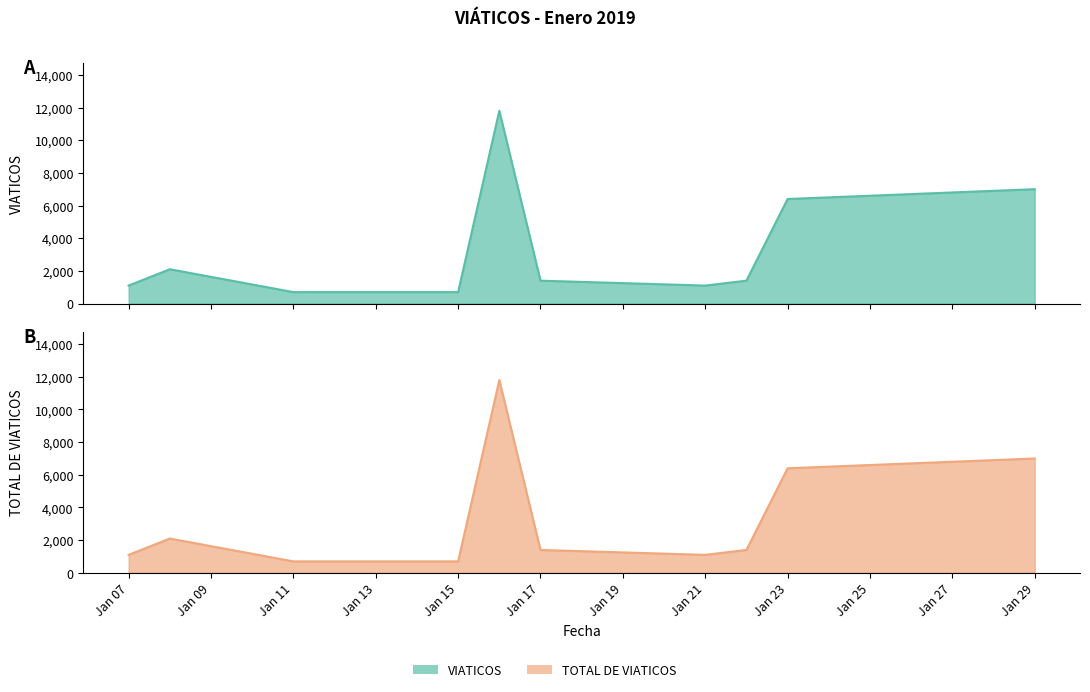

What is the sum of the VIATICOS values at 13 and 4?

1950